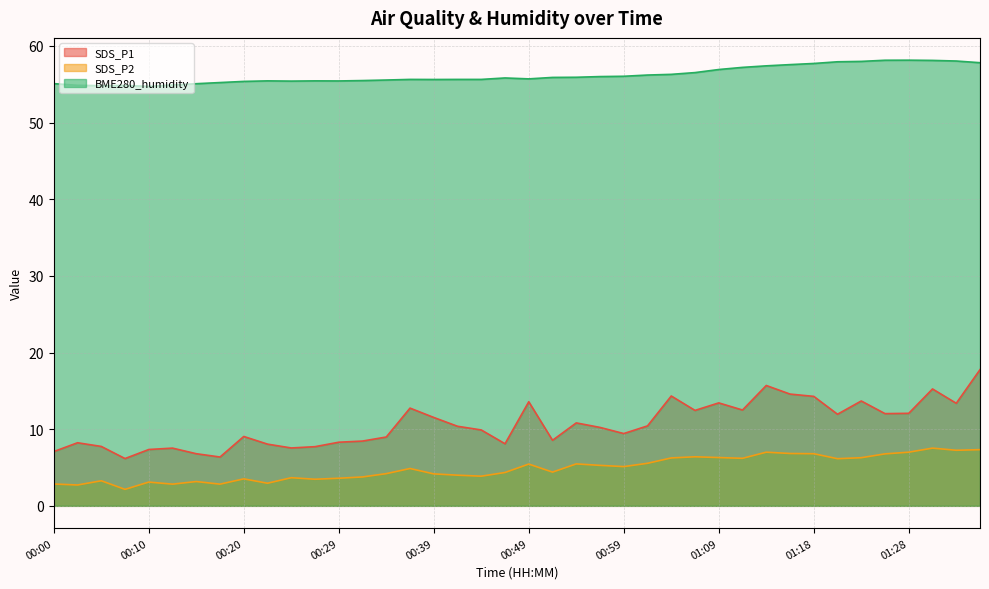

What is the lowest value of the SDS_P1 series?

6.2